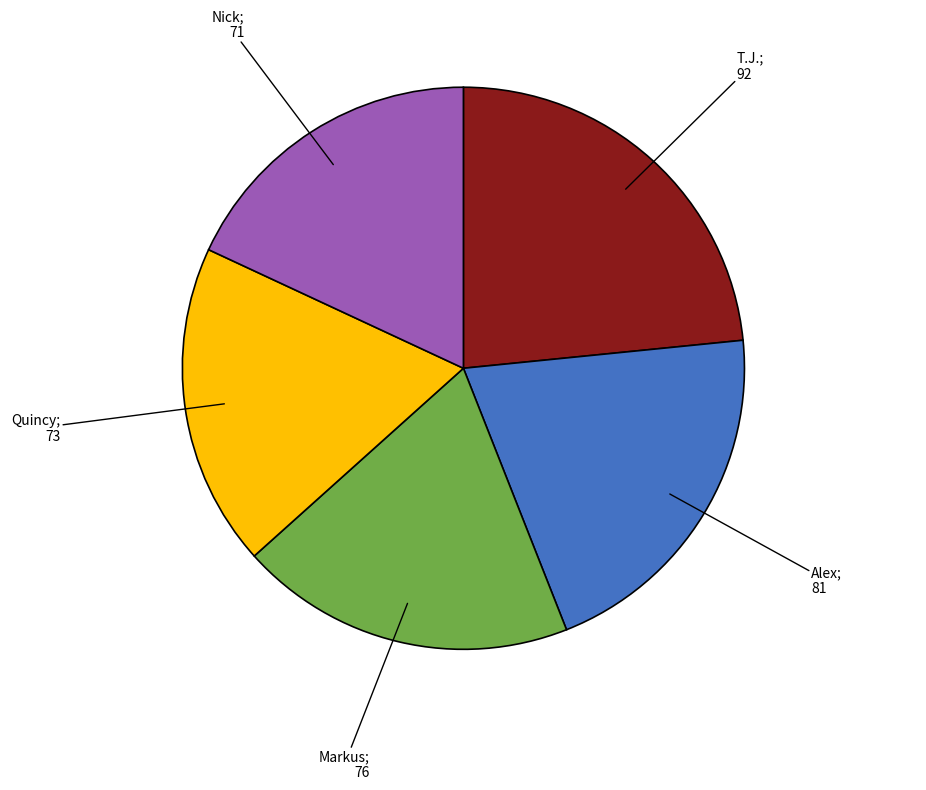

Is there any slice that represents more than half of the pie?

No